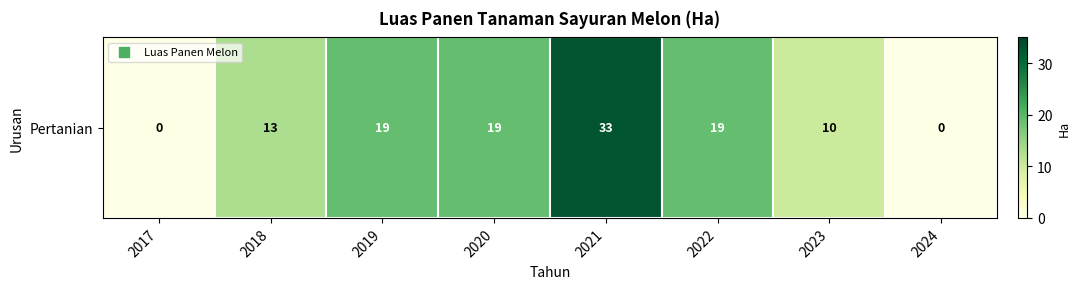

Reading right to left, extract all data points from this chart.

0	10	19	33	19	19	13	0